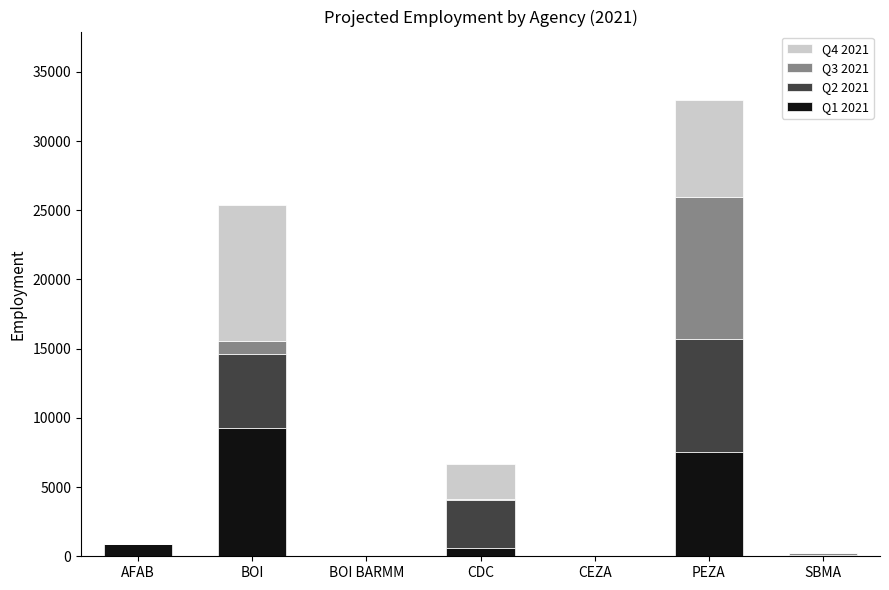

What is the total value across all series at PEZA?

32969